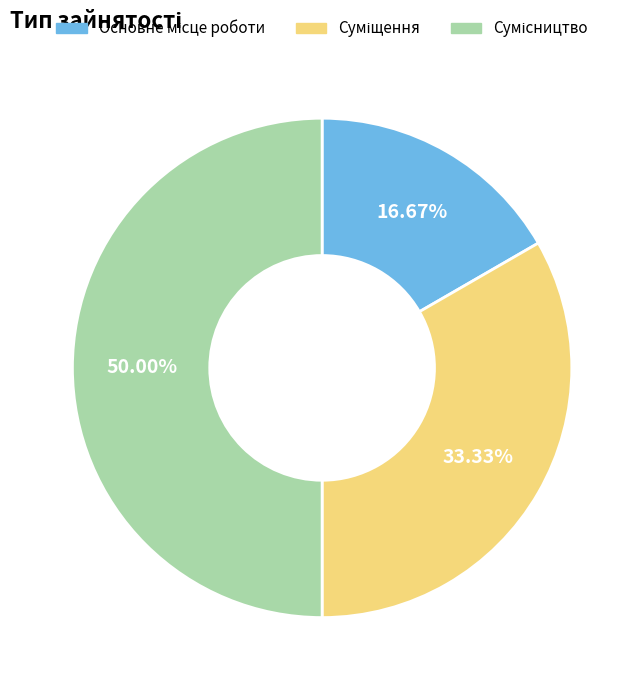

The Основне місце роботи slice represents 17% of the pie. True or false?

True